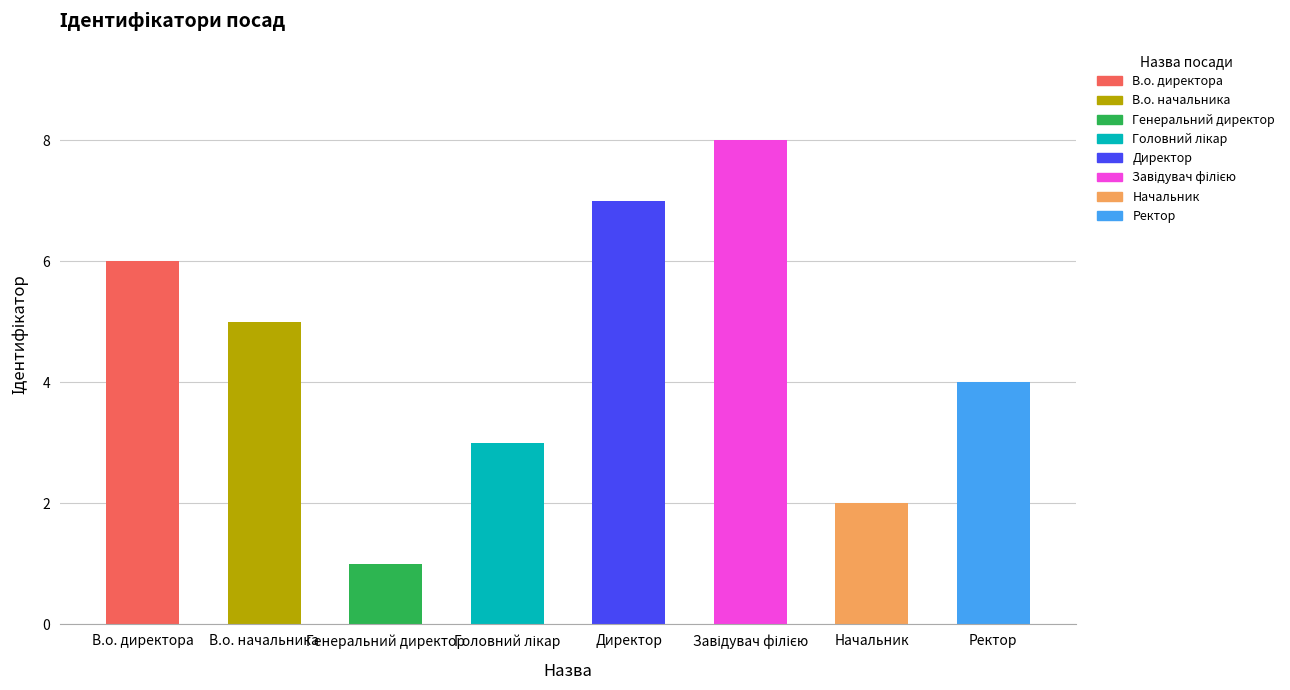

What is the smallest value displayed?

1